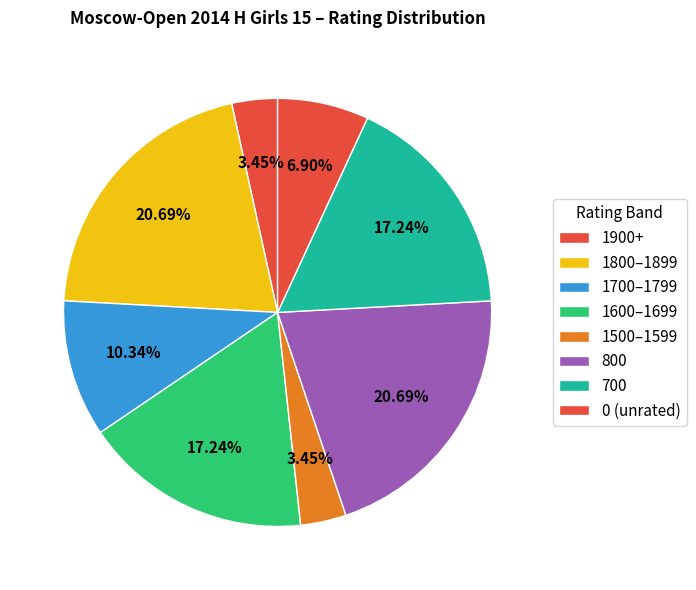

Count the number of slices in the pie.

8